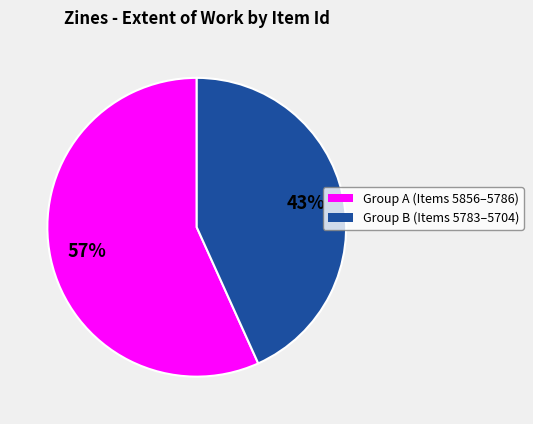

To the nearest percent, what is the difference between the largest and smallest slice percentages?

14%